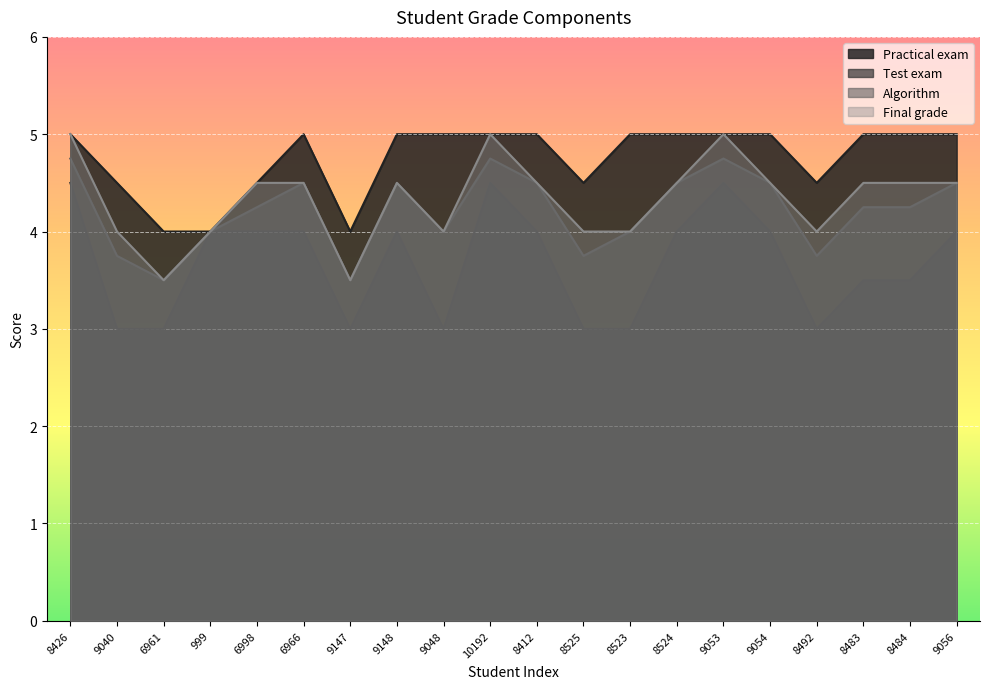

Reading right to left, transcribe all the data shown in this chart.

Practical exam: 5.0	5.0	5.0	4.5	5.0	5.0	5.0	5.0	4.5	5.0	5.0	5.0	5.0	4.0	5.0	4.5	4.0	4.0	4.5	5.0
Test exam: 4.0	3.5	3.5	3.0	4.0	4.5	4.0	3.0	3.0	4.0	4.5	3.0	4.0	3.0	4.0	4.0	4.0	3.0	3.0	4.5
Algorithm: 4.5	4.2	4.2	3.8	4.5	4.8	4.5	4.0	3.8	4.5	4.8	4.0	4.5	3.5	4.5	4.2	4.0	3.5	3.8	4.8
Final grade: 4.5	4.5	4.5	4.0	4.5	5.0	4.5	4.0	4.0	4.5	5.0	4.0	4.5	3.5	4.5	4.5	4.0	3.5	4.0	5.0